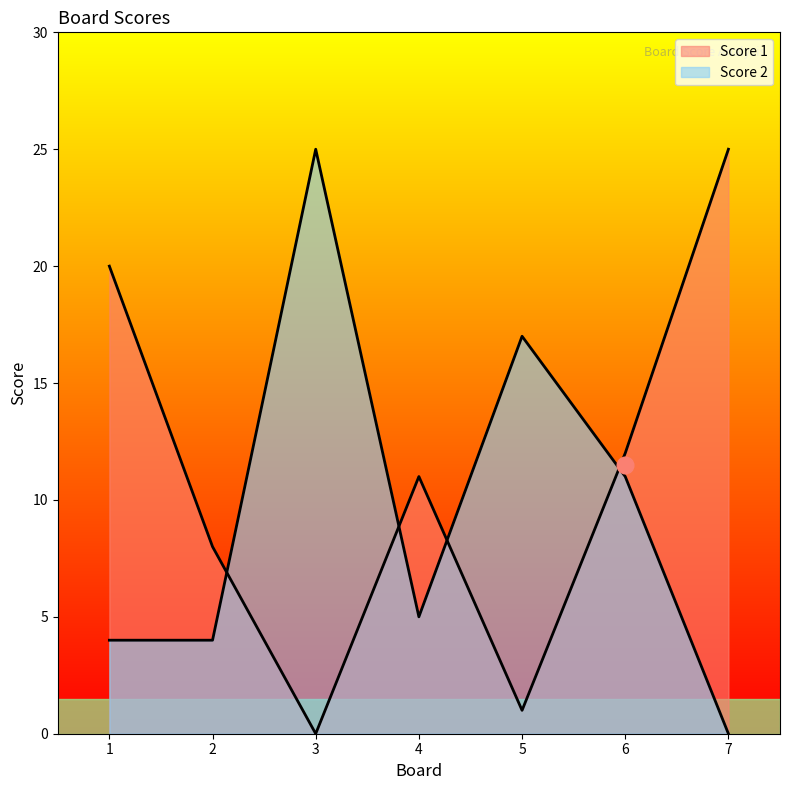

What is the highest value of the Score 2 series?

25